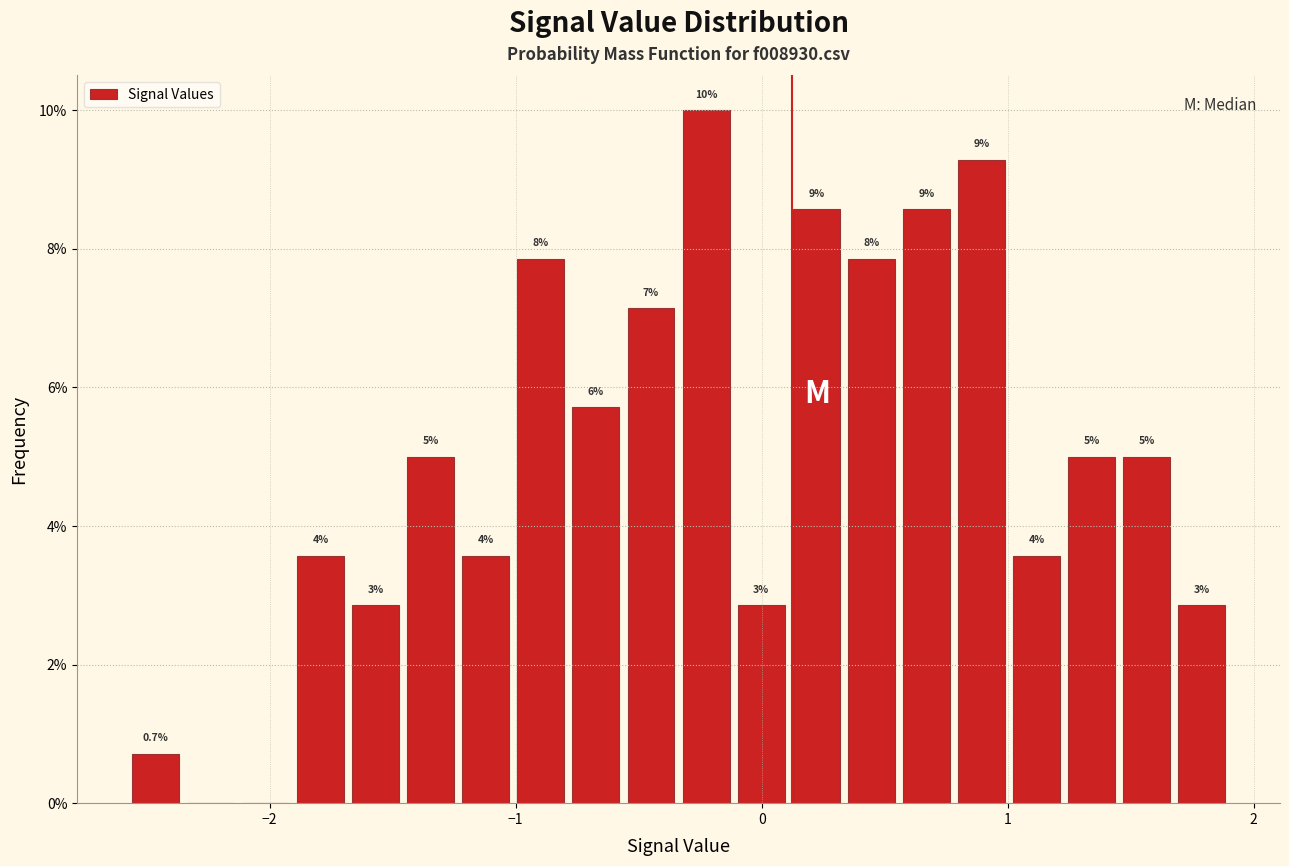

Around what value on the x-axis is the tallest bar? Give the approximate position of its centre, as read against the axis.

-0.2